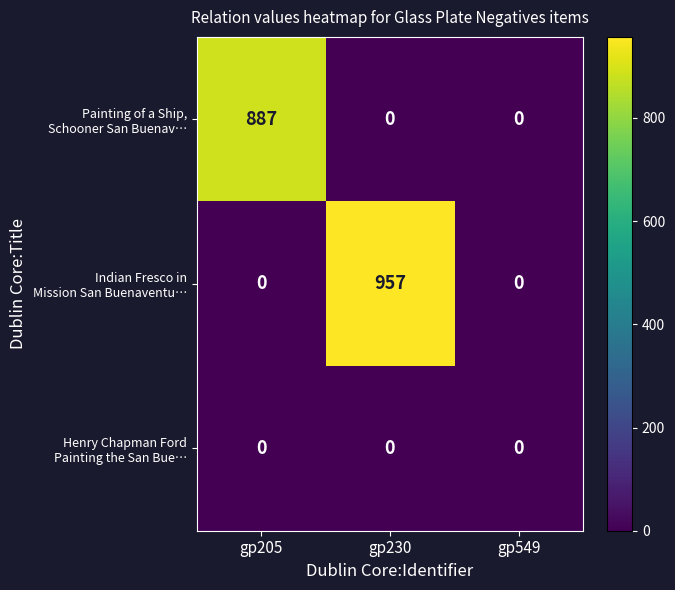

At which category is the sum across all series the highest?

gp230